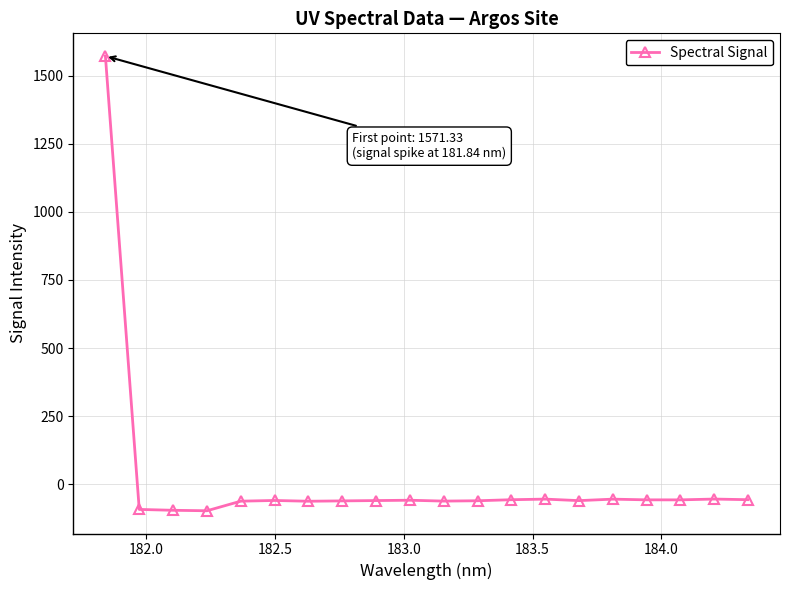

What is the greatest value displayed?

1571.3